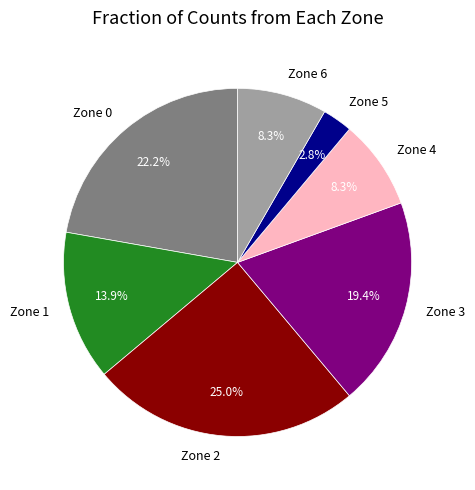

Combined, do Zone 6 and Zone 1 account for over 50%?

No